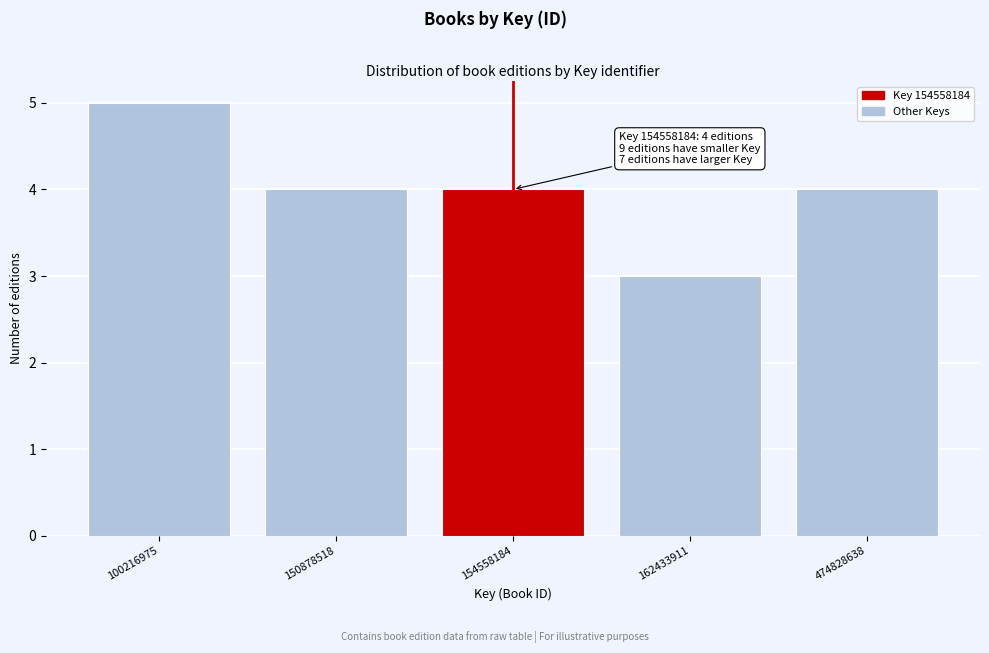

Reading right to left, transcribe all the data shown in this chart.

474828638=4	162433911=3	154558184=4	150878518=4	100216975=5